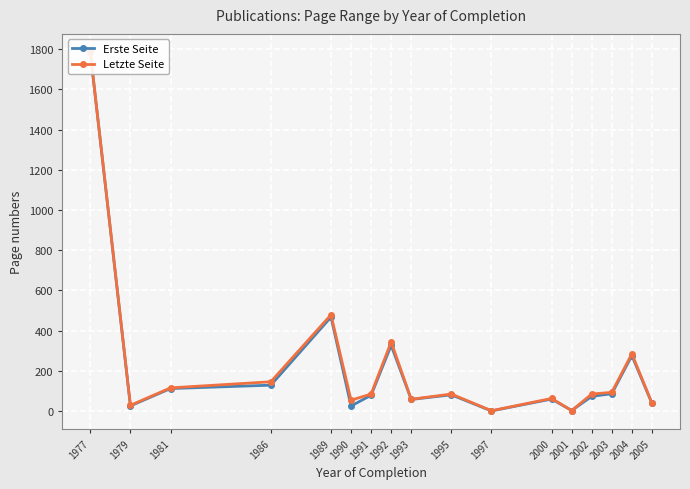

What is the difference between the Letzte Seite values at 2003 and 2004?

192.0